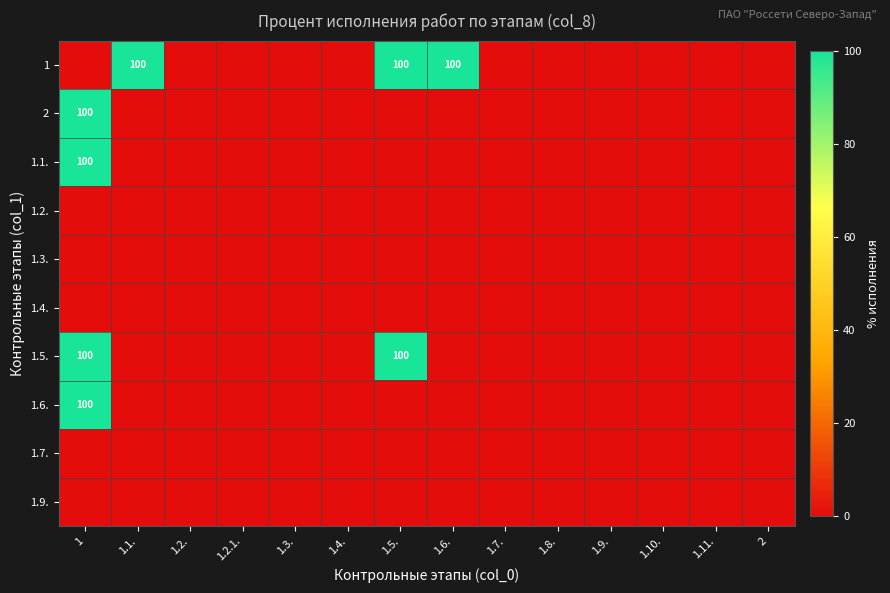

Which series changed the most between 1.2. and 1.6.?

1